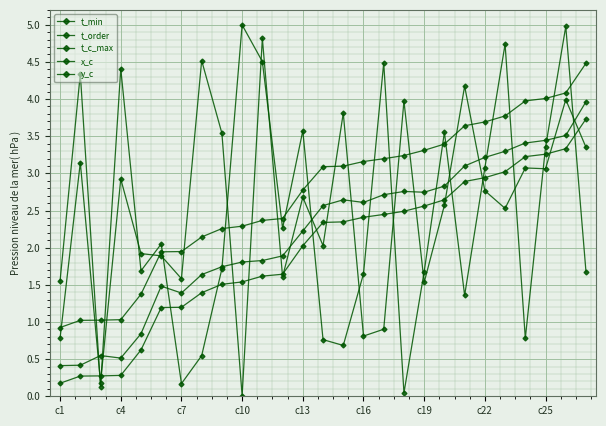

Is this an area chart (filled region under the line)?

No